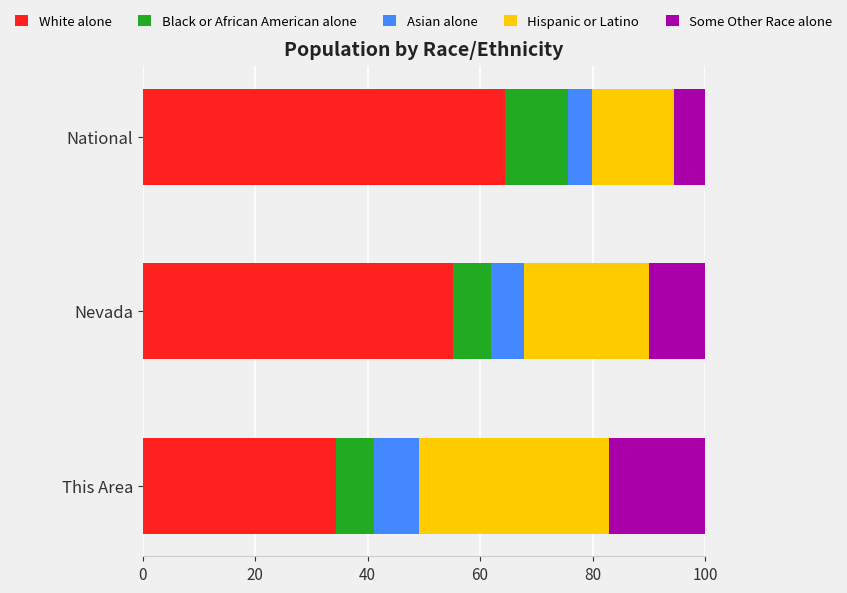

What is the average value of the White alone series?

51.3